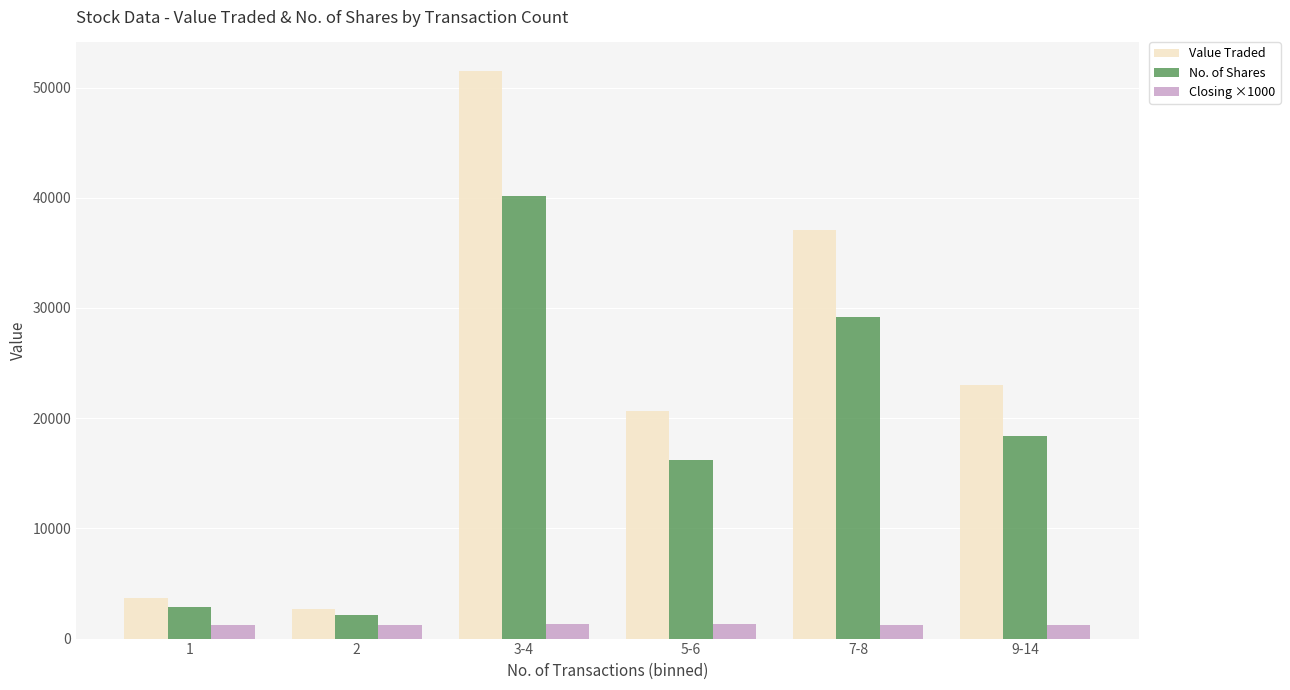

At which category is the sum across all series the highest?

3-4